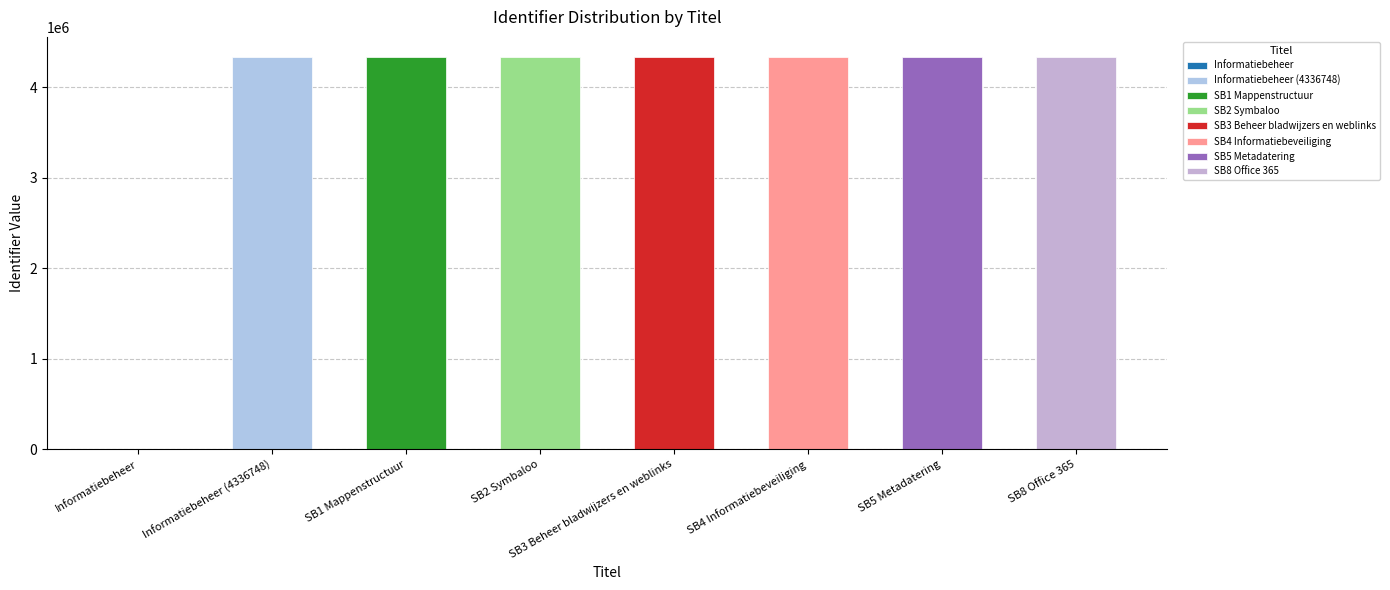

Reading left to right, list all the values displayed in this chart.

0	4336748	4336749	4336752	4336754	4336760	4336765	4336774